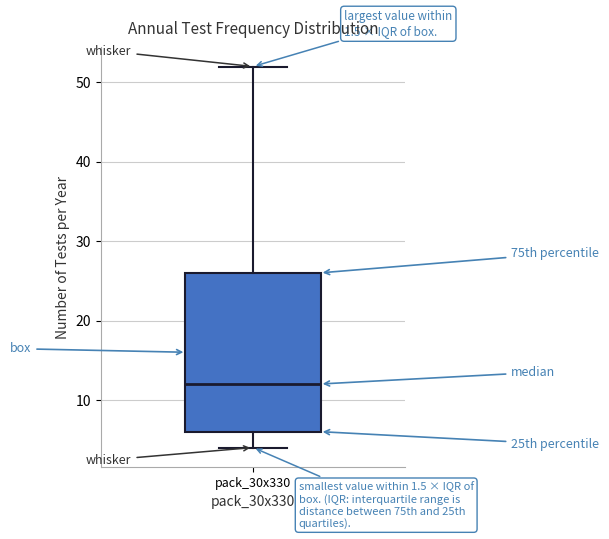

Read this box plot against the y-axis: the position of the median line, the range covered by the box, and the ends of both whiskers. The values are not printed on the chart, so give them approximately, as read against the axis.

median 12, box 6 to 26, whiskers 4 to 52